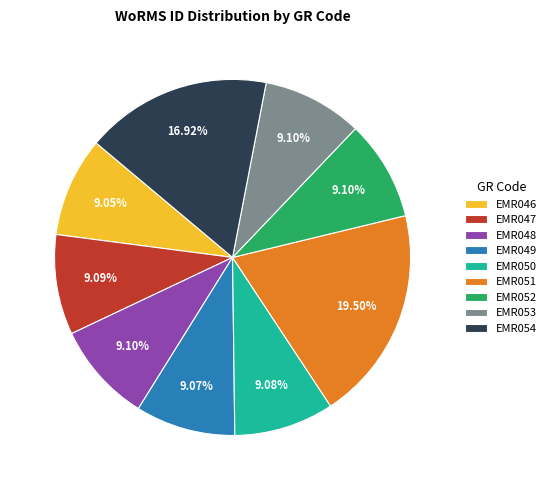

How many slices are in this pie chart?

9